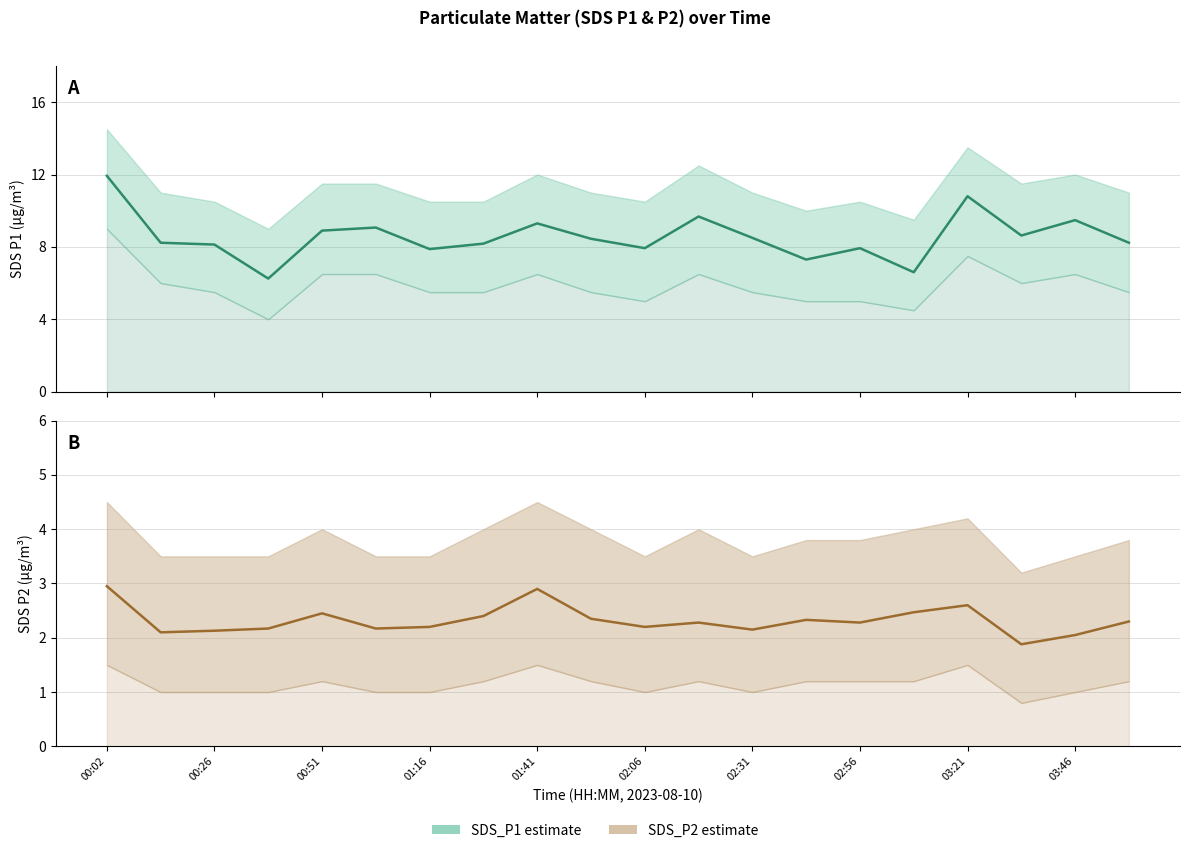

Is it true that SDS_P2 equals 2.6 at 03:21?

True